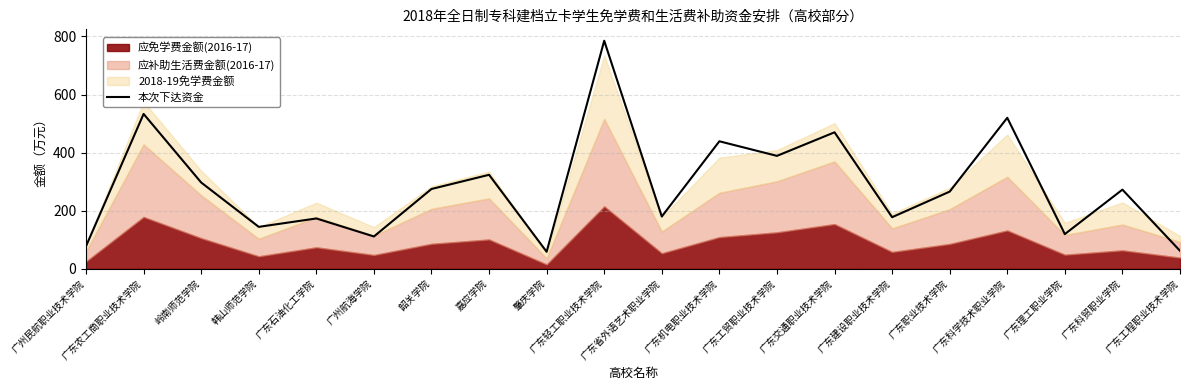

At which category does the chart reach its peak across all series?

广东轻工职业技术学院